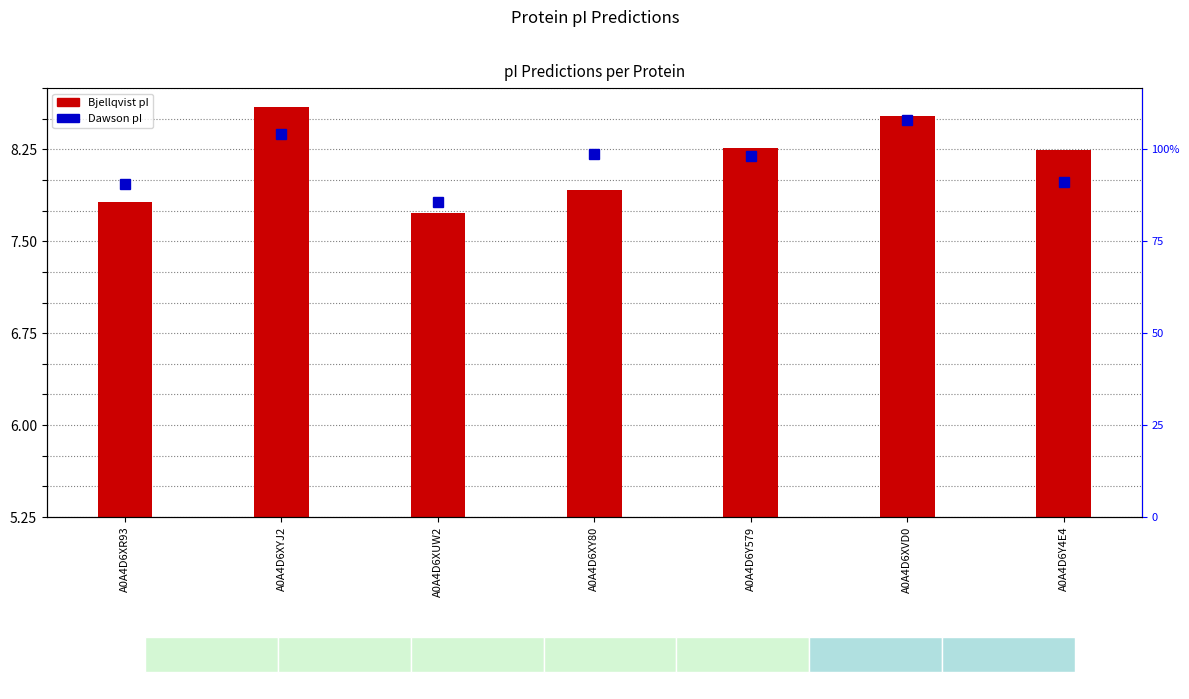

Where is the data nearest to the value 8?

A0A4D6Y4E4